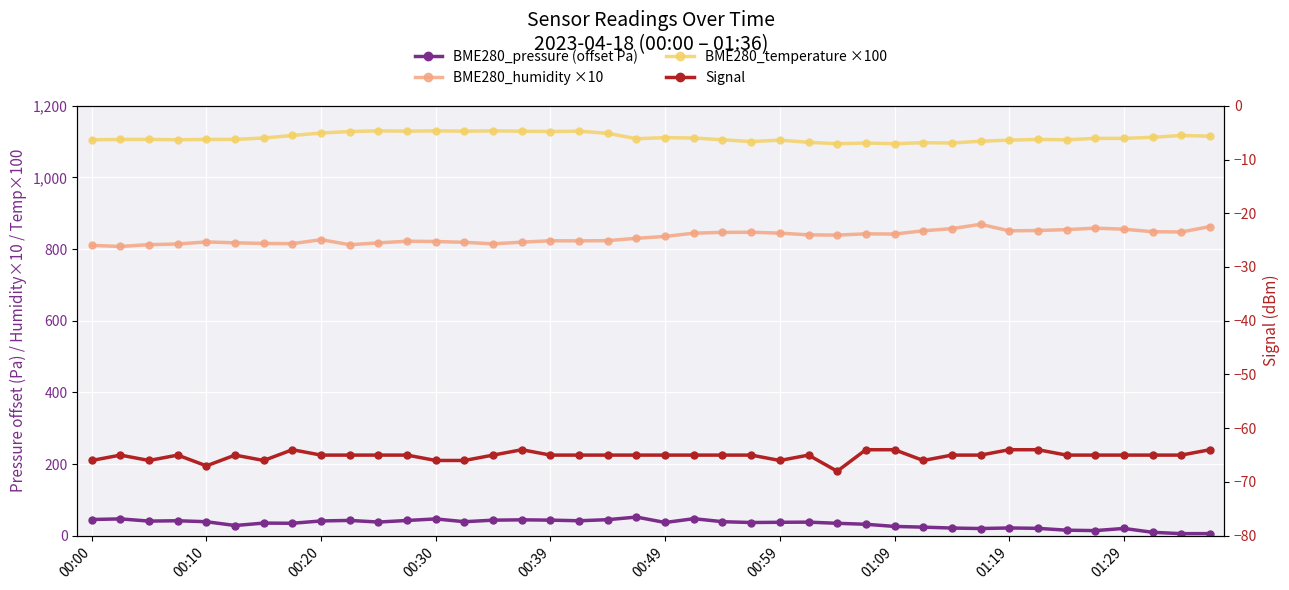

At which label does Signal reach its peak?

01:09